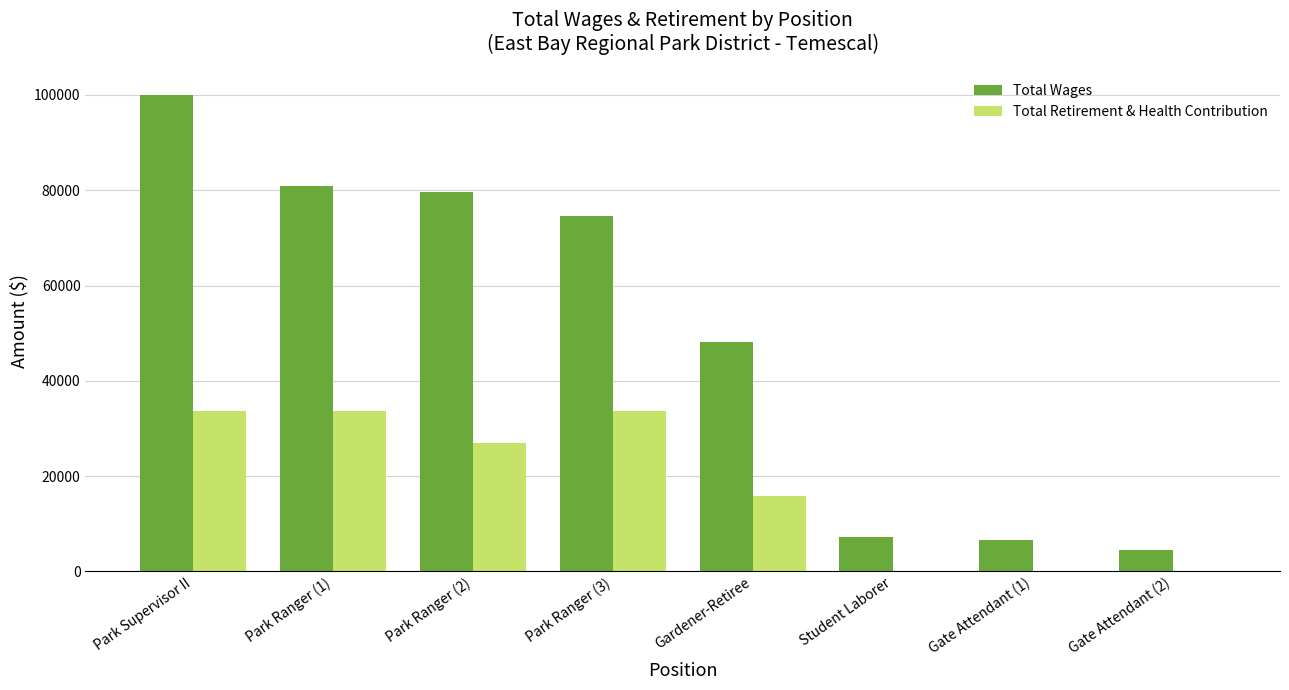

How many series are shown in this chart?

2